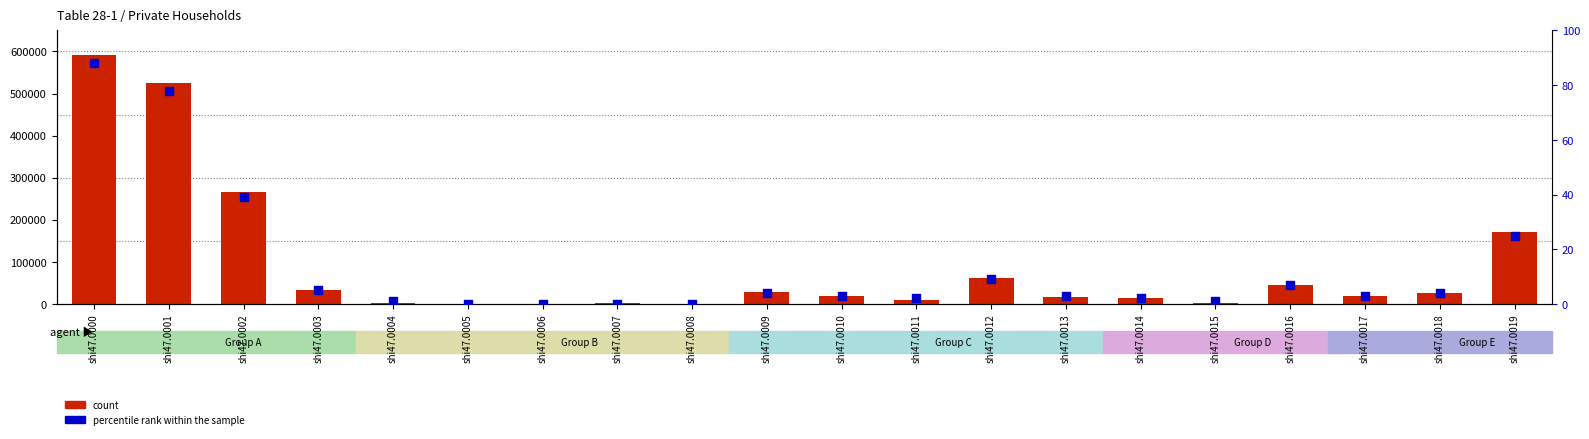

Which series contains the highest Y value?

count